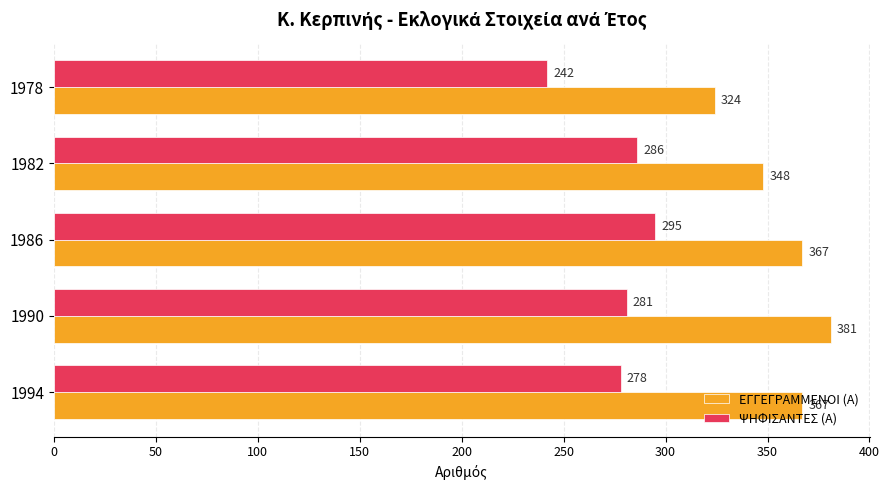

Which series has the largest total across all categories?

ΕΓΓΕΓΡΑΜΜΕΝΟΙ (Α)